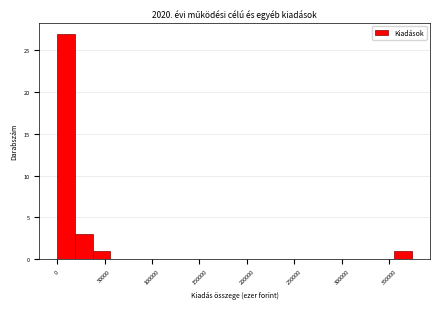

Read against the x-axis, roughly where is the centre of the tallest bar?

10000